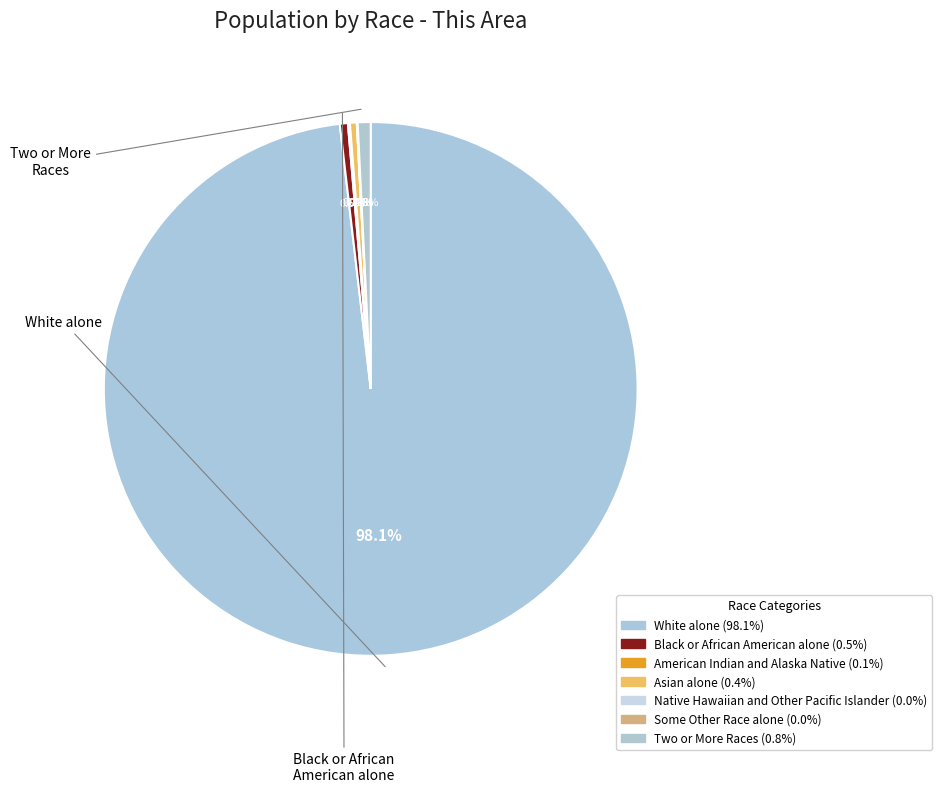

What portion of the pie excludes Black or African American alone?

99.5%